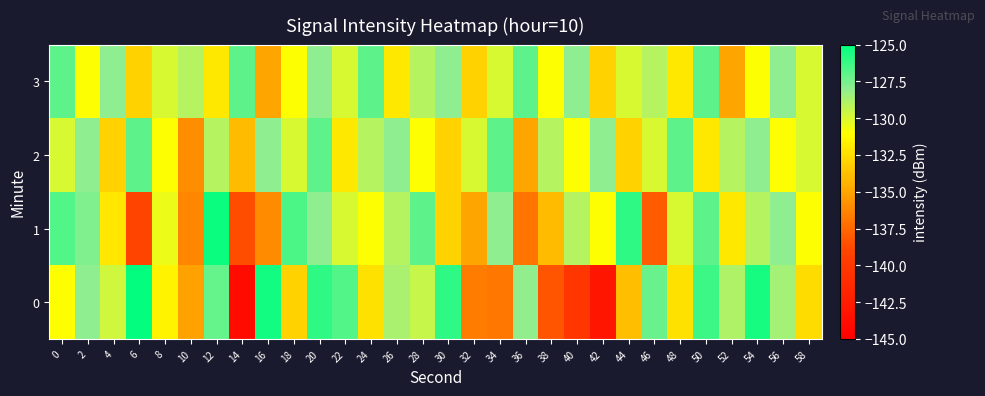

What is the difference between the highest and lowest values at 32?

6.7